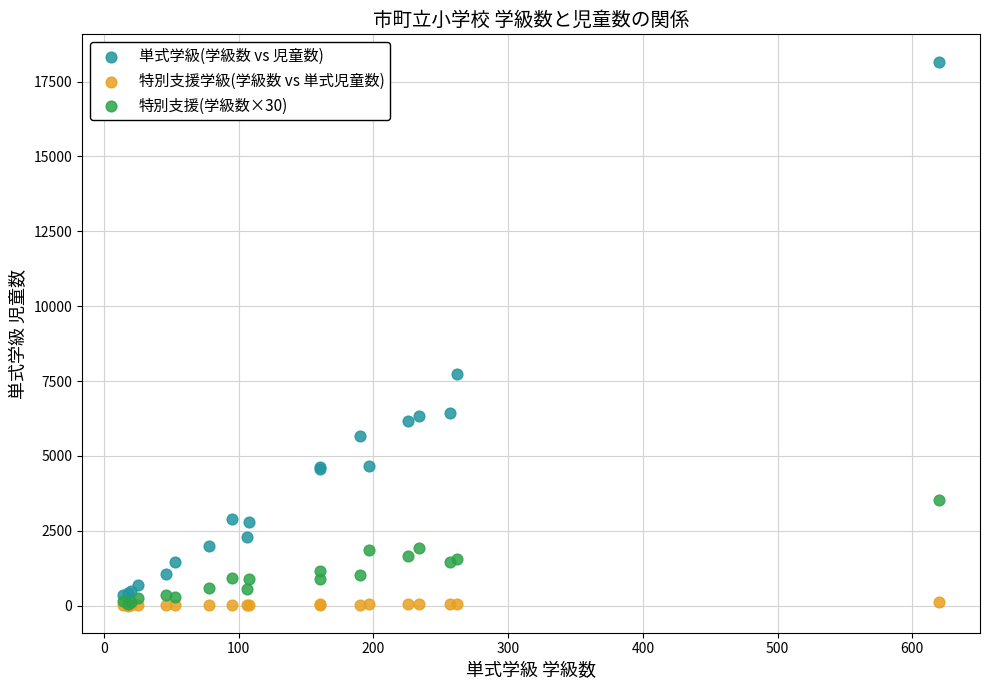

Across all series, what Y value is closest to 9086?

7739